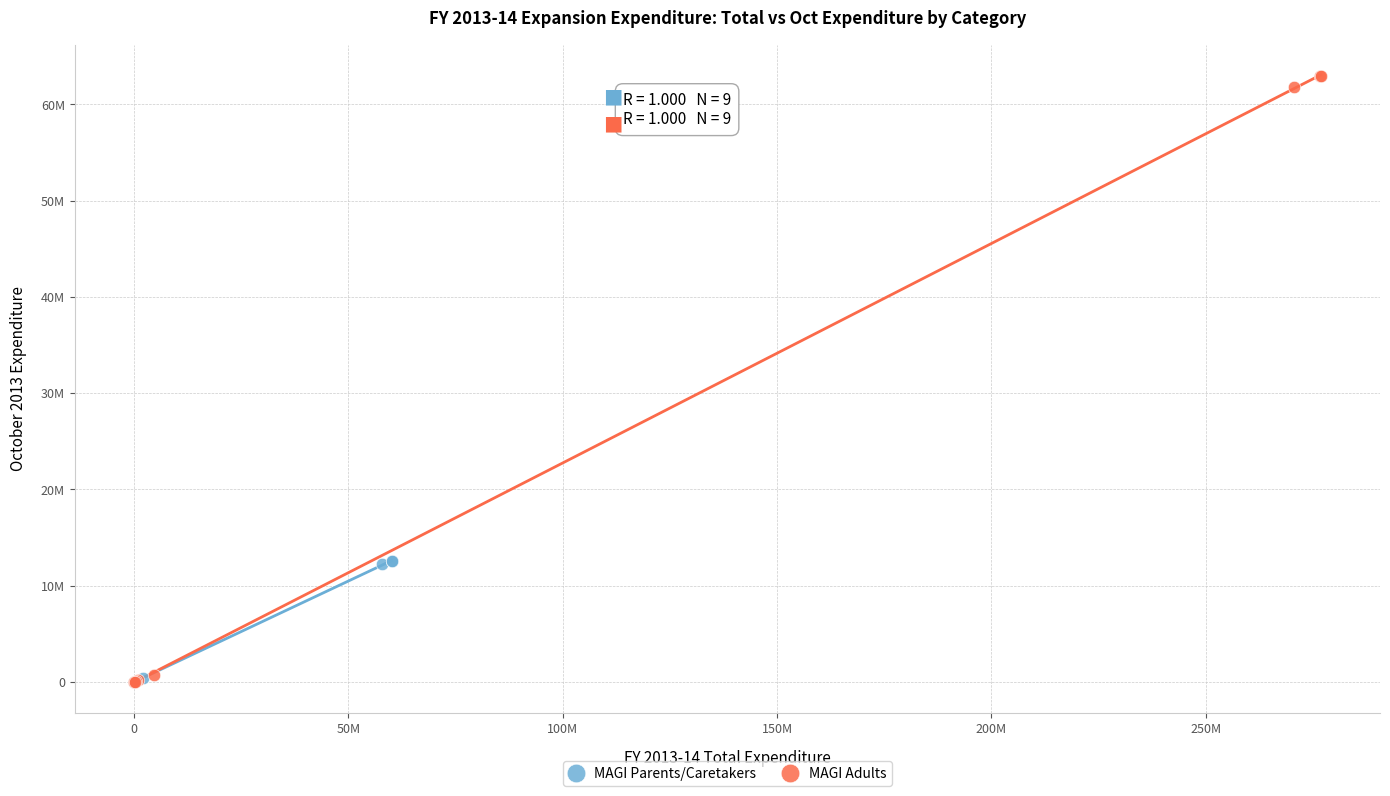

What are all the series names shown in the legend?

MAGI Parents/Caretakers, MAGI Adults